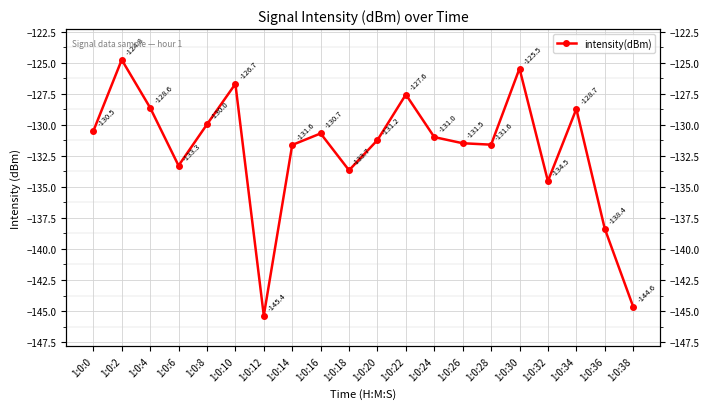

How many lines are shown in the chart?

1